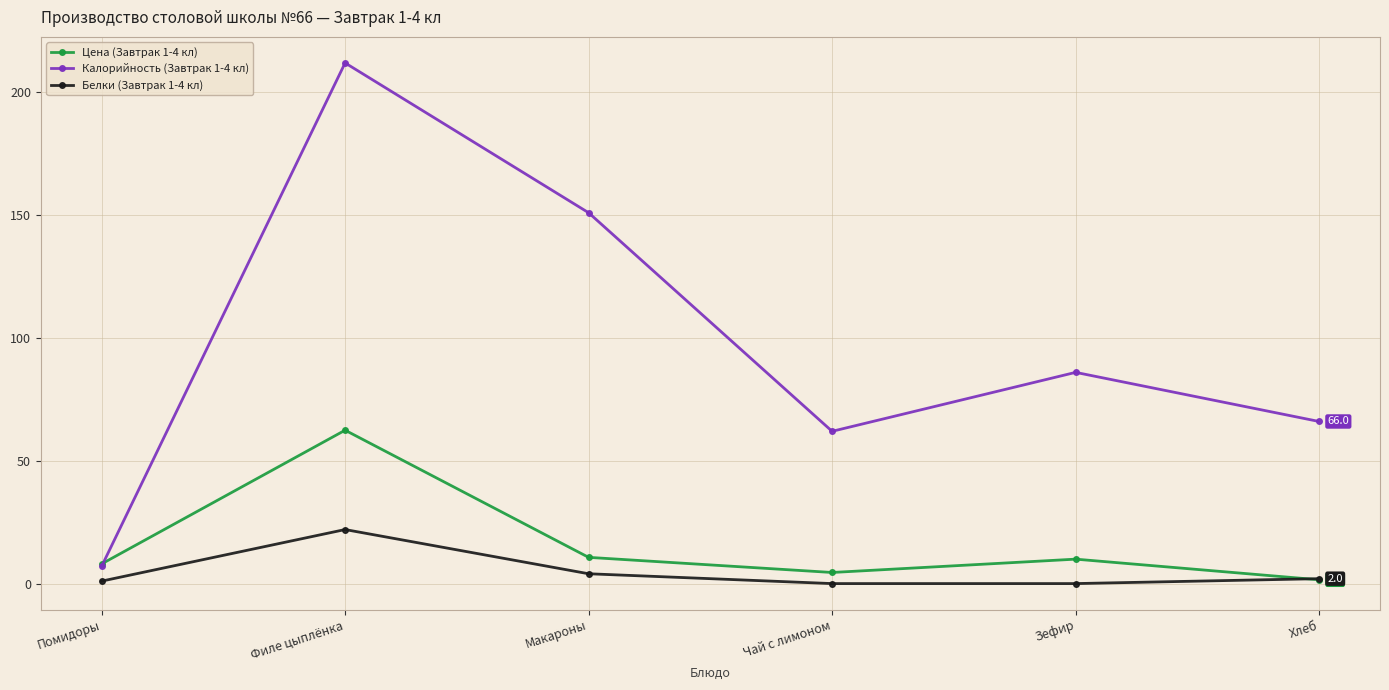

At which category does Калорийность (Завтрак 1-4 кл) reach its first local valley?

Чай с лимоном